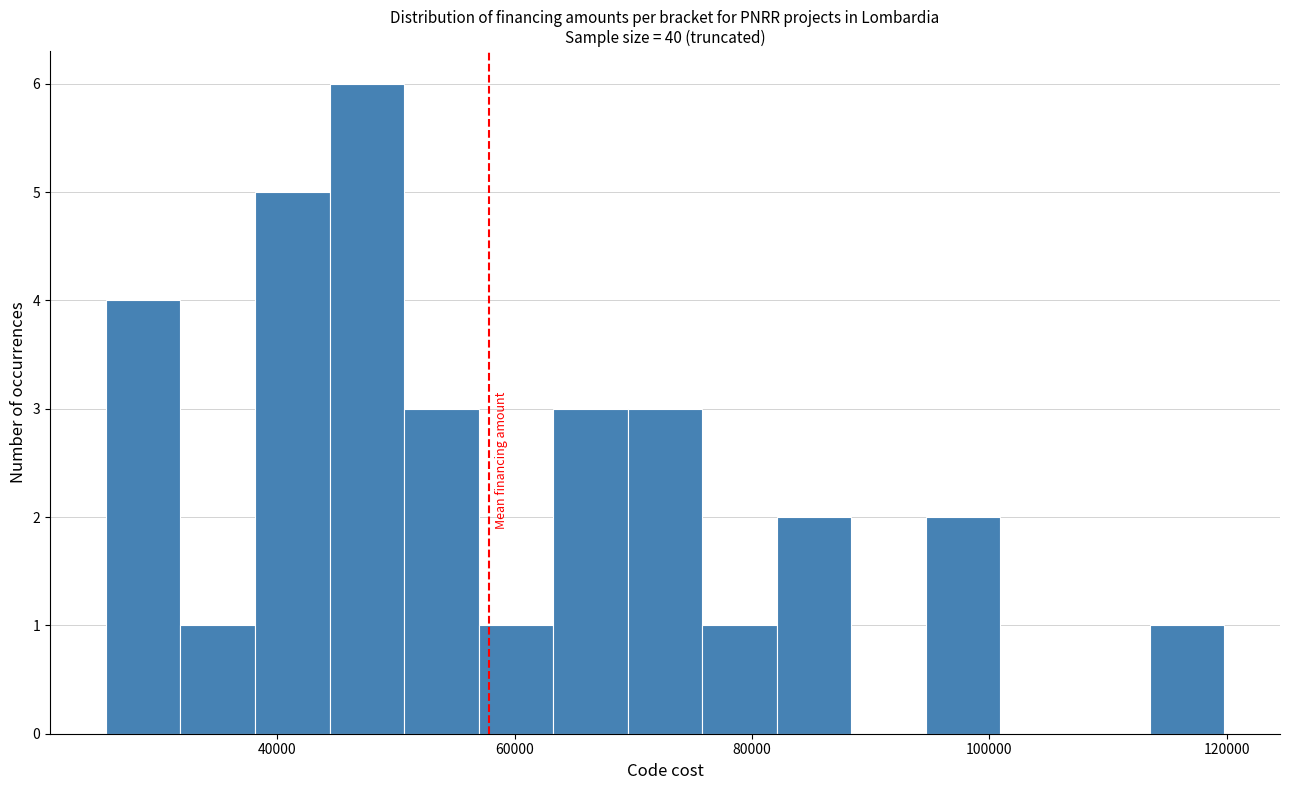

Around what value on the x-axis is the tallest bar? Give the approximate position of its centre, as read against the axis.

48000